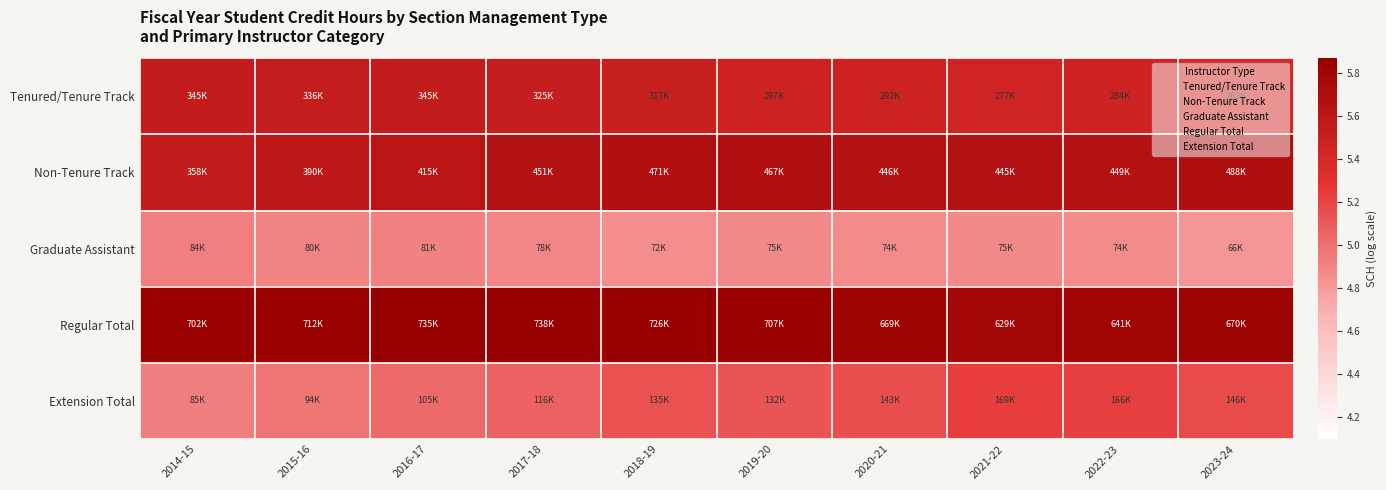

Reading left to right, list all the values displayed in this chart.

Tenured/Tenure Track: 2014-15=5.5	2015-16=5.5	2016-17=5.5	2017-18=5.5	2018-19=5.5	2019-20=5.5	2020-21=5.5	2021-22=5.4	2022-23=5.5	2023-24=5.4
Non-Tenure Track: 2014-15=5.6	2015-16=5.6	2016-17=5.6	2017-18=5.7	2018-19=5.7	2019-20=5.7	2020-21=5.6	2021-22=5.6	2022-23=5.7	2023-24=5.7
Graduate Assistant: 2014-15=4.9	2015-16=4.9	2016-17=4.9	2017-18=4.9	2018-19=4.9	2019-20=4.9	2020-21=4.9	2021-22=4.9	2022-23=4.9	2023-24=4.8
Regular Total: 2014-15=5.8	2015-16=5.9	2016-17=5.9	2017-18=5.9	2018-19=5.9	2019-20=5.8	2020-21=5.8	2021-22=5.8	2022-23=5.8	2023-24=5.8
Extension Total: 2014-15=4.9	2015-16=5.0	2016-17=5.0	2017-18=5.1	2018-19=5.1	2019-20=5.1	2020-21=5.2	2021-22=5.2	2022-23=5.2	2023-24=5.2